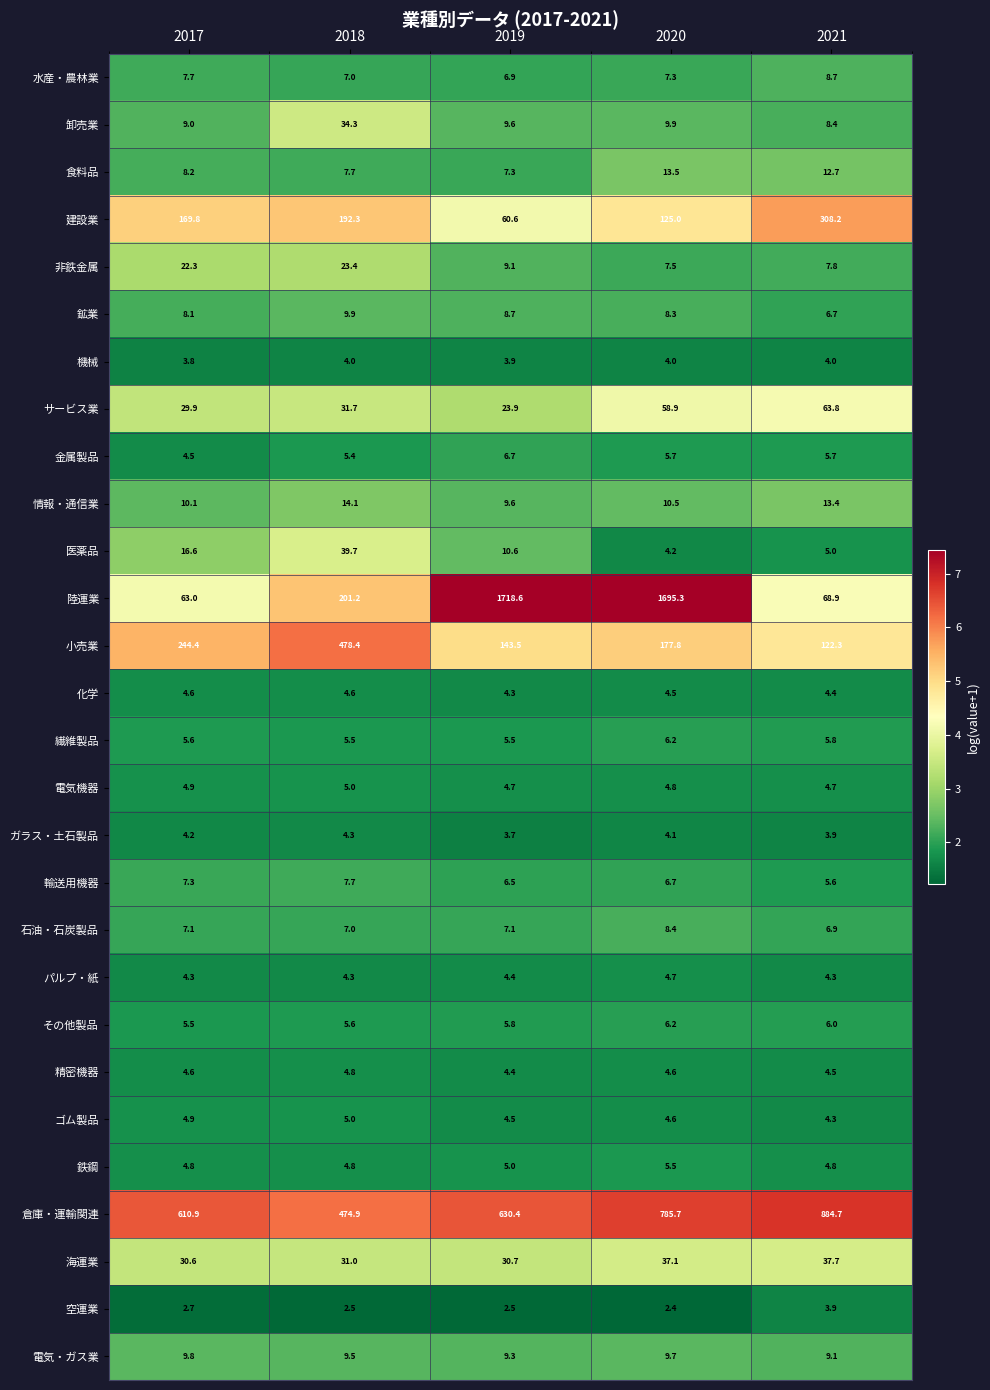

At which category does the chart reach its minimum across all series?

2020